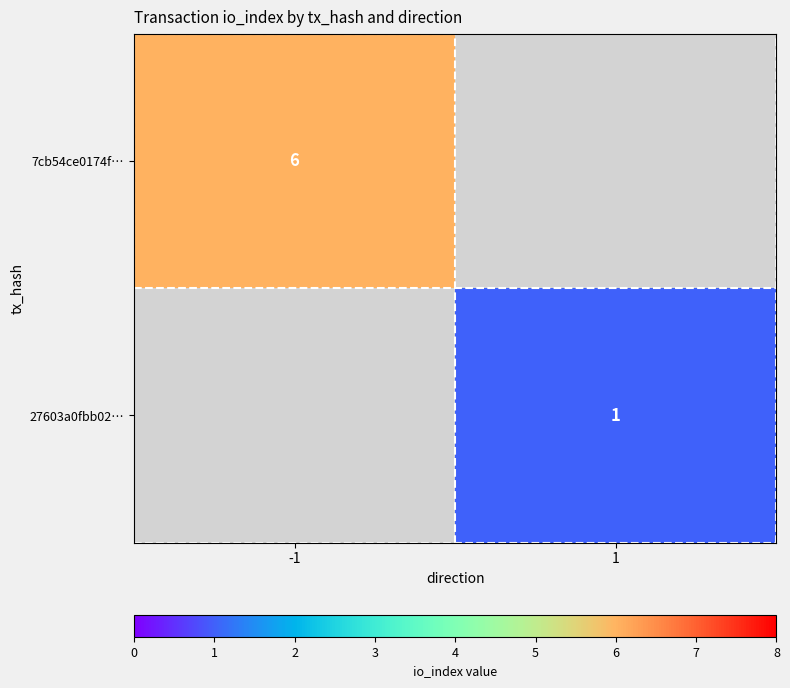

What is the minimum value shown in the chart?

1.0